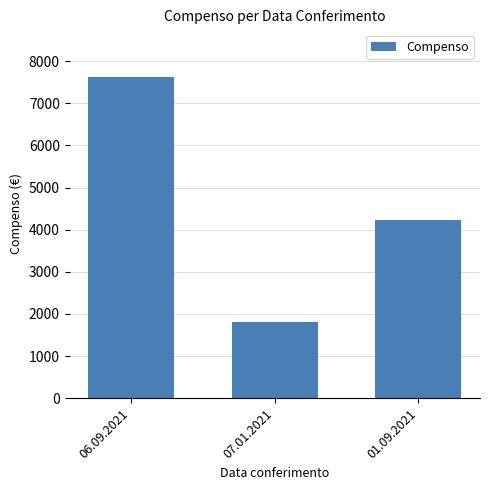

What is the change in value from 06.09.2021 to 01.09.2021?

-3372.8